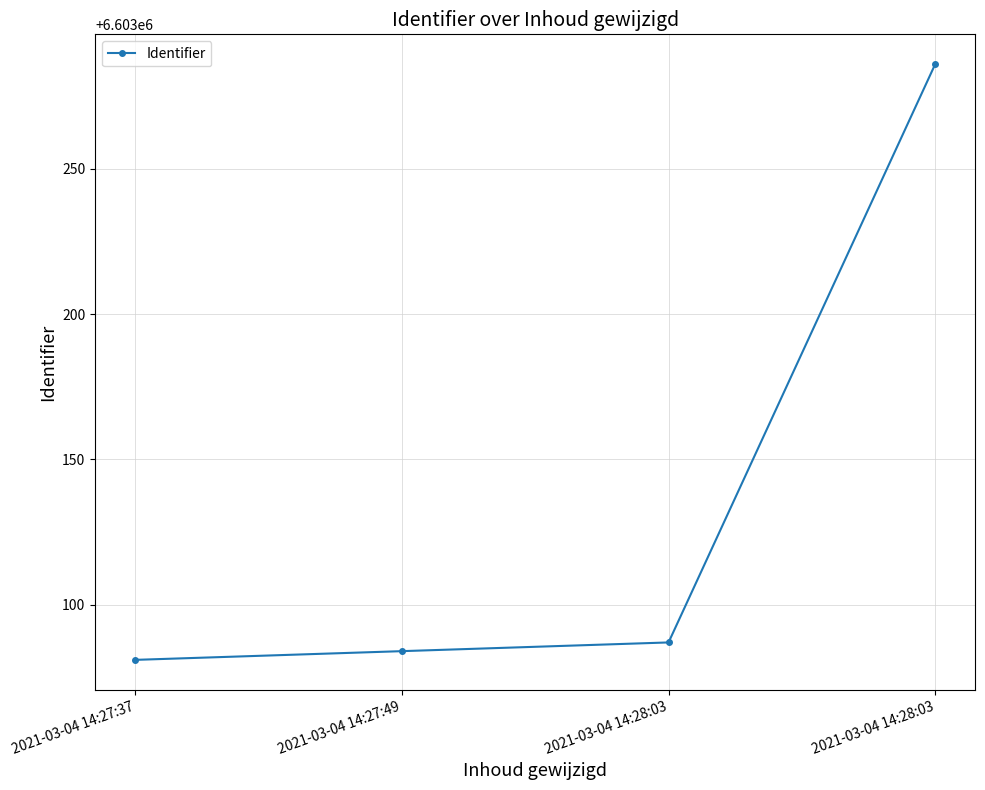

Which label corresponds to the smallest value in the chart?

2021-03-04 14:27:37